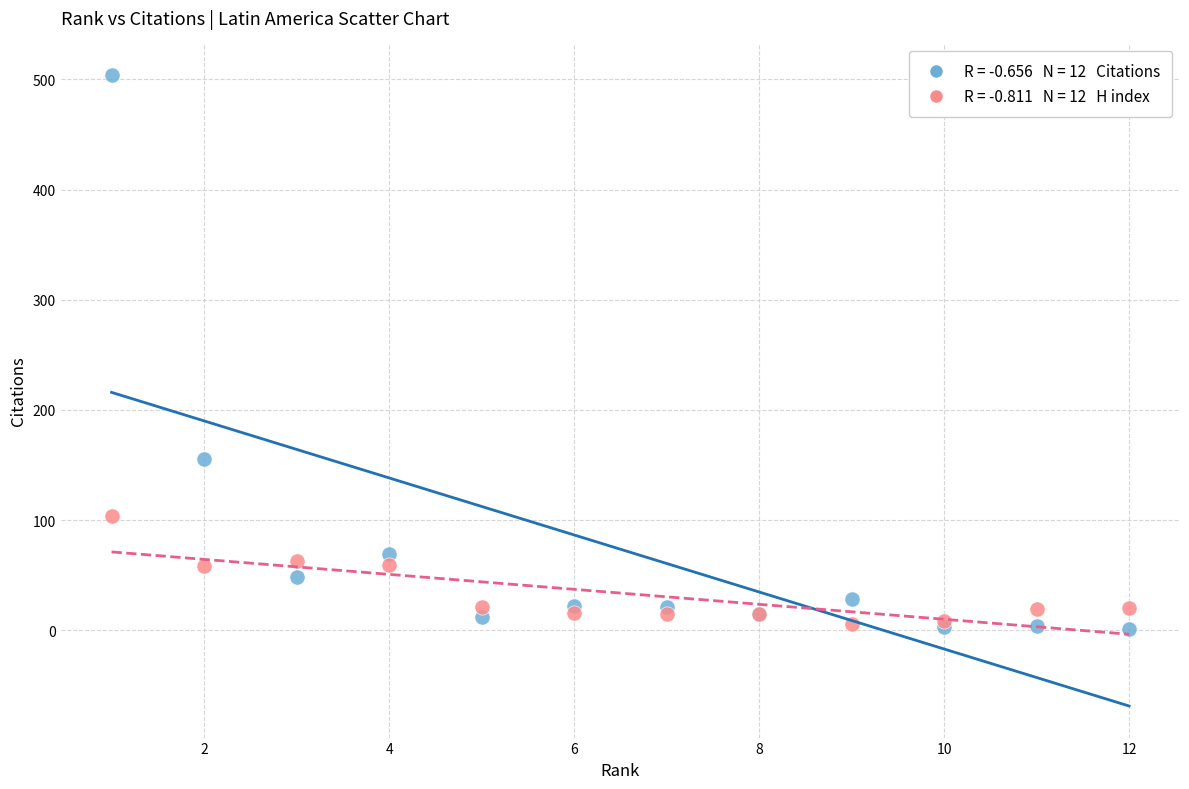

Across all series, what Y value is closest to 252?

155